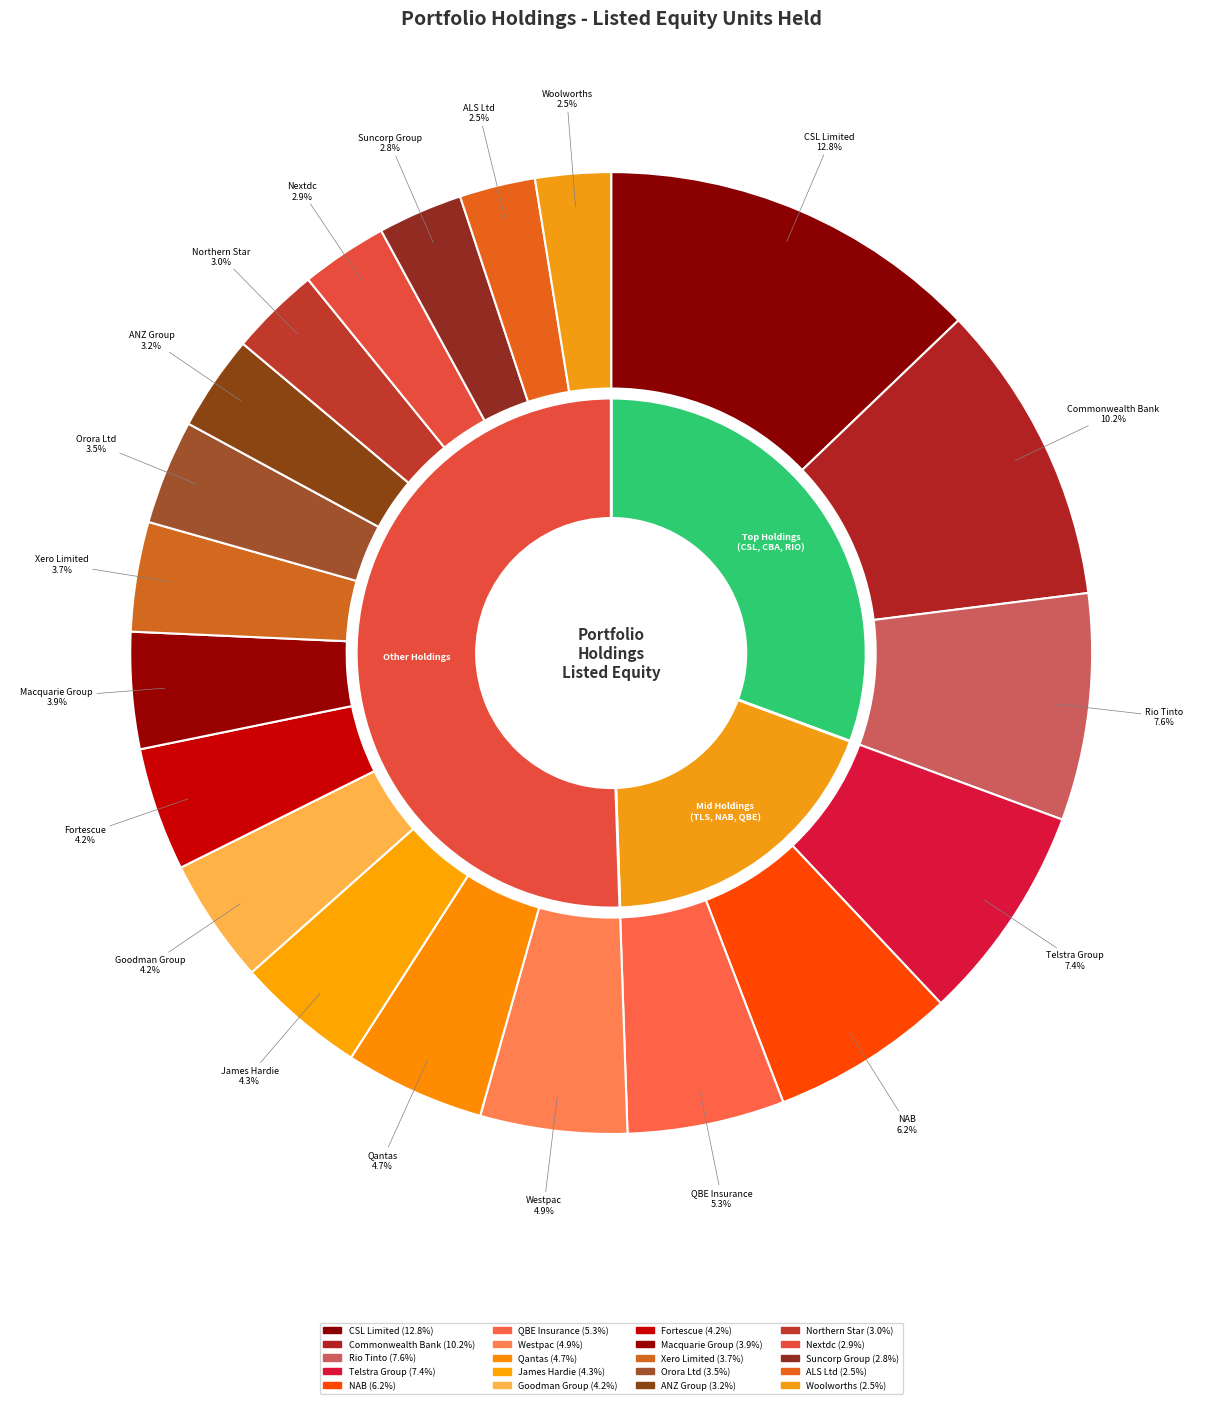

Which category has the smallest portion of the pie?

Woolworths